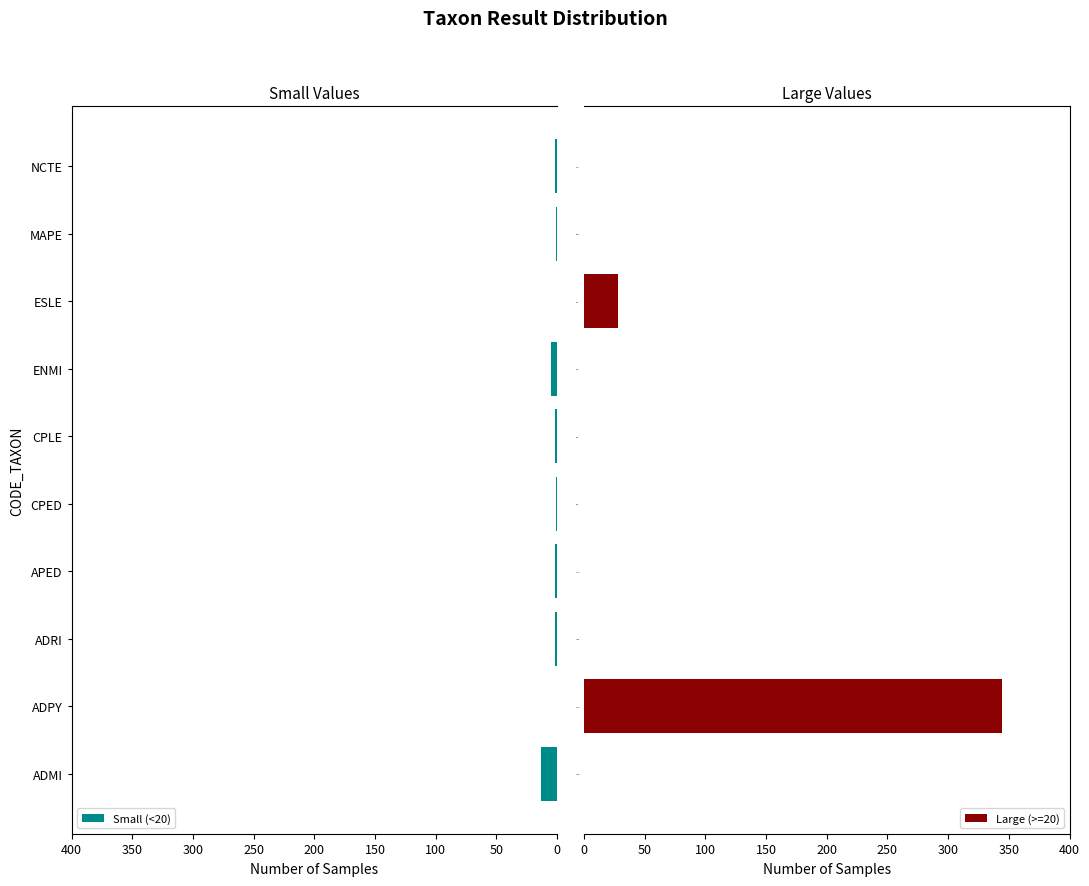

The Small (<20) series shows 13 at ADMI. True or false?

True